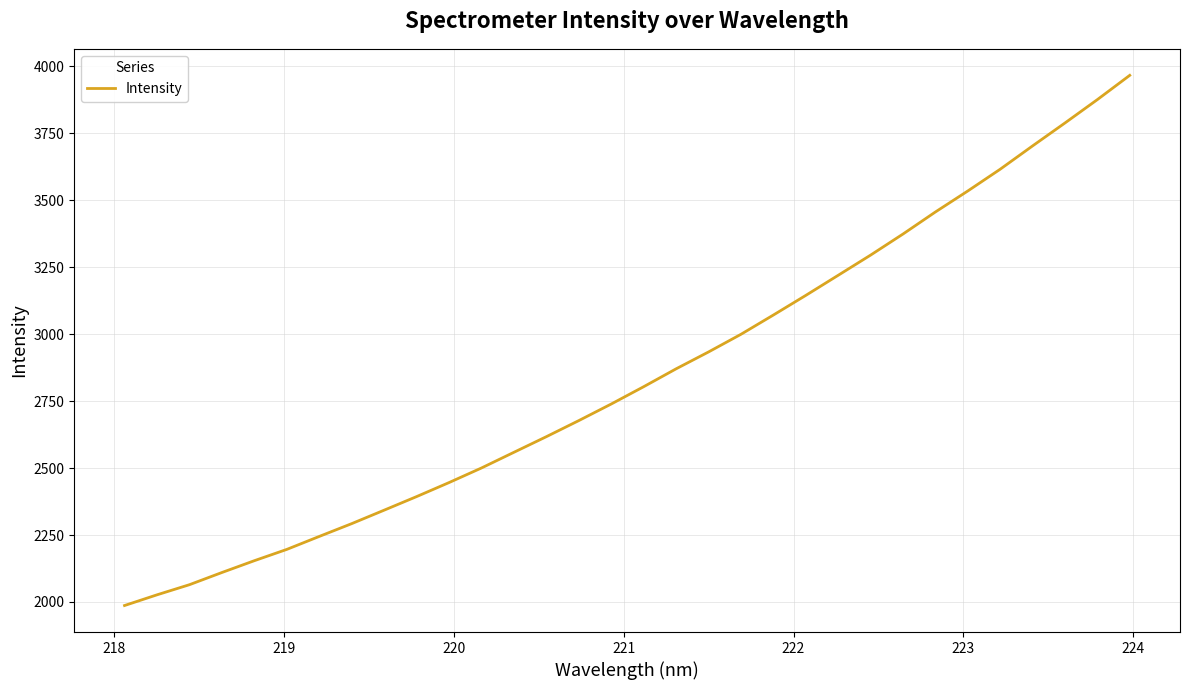

Does the chart have visible grid lines?

Yes